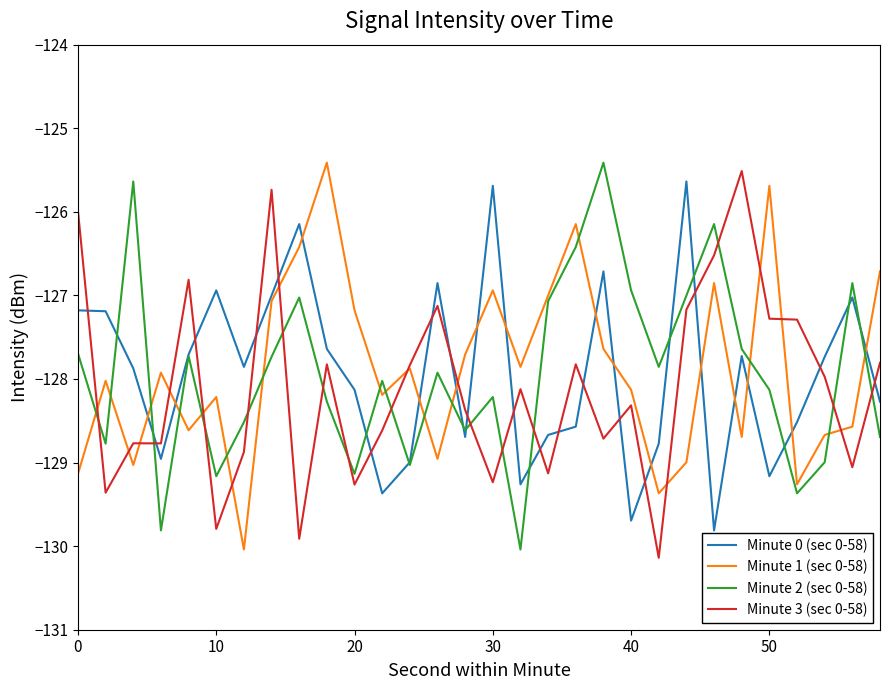

Reading left to right, transcribe all the data shown in this chart.

Minute 0 (sec 0-58): -127.2	-127.2	-127.9	-129.0	-127.7	-126.9	-127.9	-127.0	-126.1	-127.6	-128.1	-129.4	-129.0	-126.9	-128.7	-125.7	-129.3	-128.7	-128.6	-126.7	-129.7	-128.8	-125.6	-129.8	-127.7	-129.2	-128.5	-127.7	-127.0	-128.3
Minute 1 (sec 0-58): -129.1	-128.0	-129.0	-127.9	-128.6	-128.2	-130.0	-127.1	-126.4	-125.4	-127.2	-128.2	-127.9	-129.0	-127.7	-126.9	-127.9	-127.0	-126.1	-127.6	-128.1	-129.4	-129.0	-126.9	-128.7	-125.7	-129.3	-128.7	-128.6	-126.7
Minute 2 (sec 0-58): -127.7	-128.8	-125.6	-129.8	-127.7	-129.2	-128.5	-127.7	-127.0	-128.3	-129.1	-128.0	-129.0	-127.9	-128.6	-128.2	-130.0	-127.1	-126.4	-125.4	-126.9	-127.9	-127.0	-126.1	-127.6	-128.1	-129.4	-129.0	-126.9	-128.7
Minute 3 (sec 0-58): -126.0	-129.4	-128.8	-128.8	-126.8	-129.8	-128.9	-125.7	-129.9	-127.8	-129.3	-128.6	-127.8	-127.1	-128.4	-129.2	-128.1	-129.1	-127.8	-128.7	-128.3	-130.1	-127.2	-126.5	-125.5	-127.3	-127.3	-128.0	-129.1	-127.8